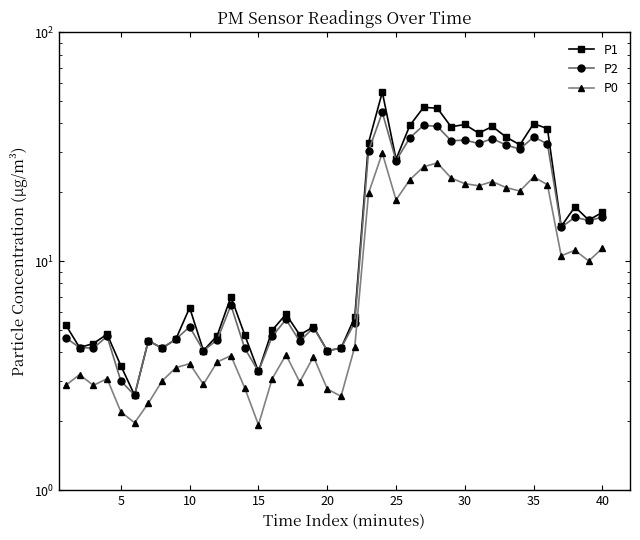

How many categories are shown in the chart?

40